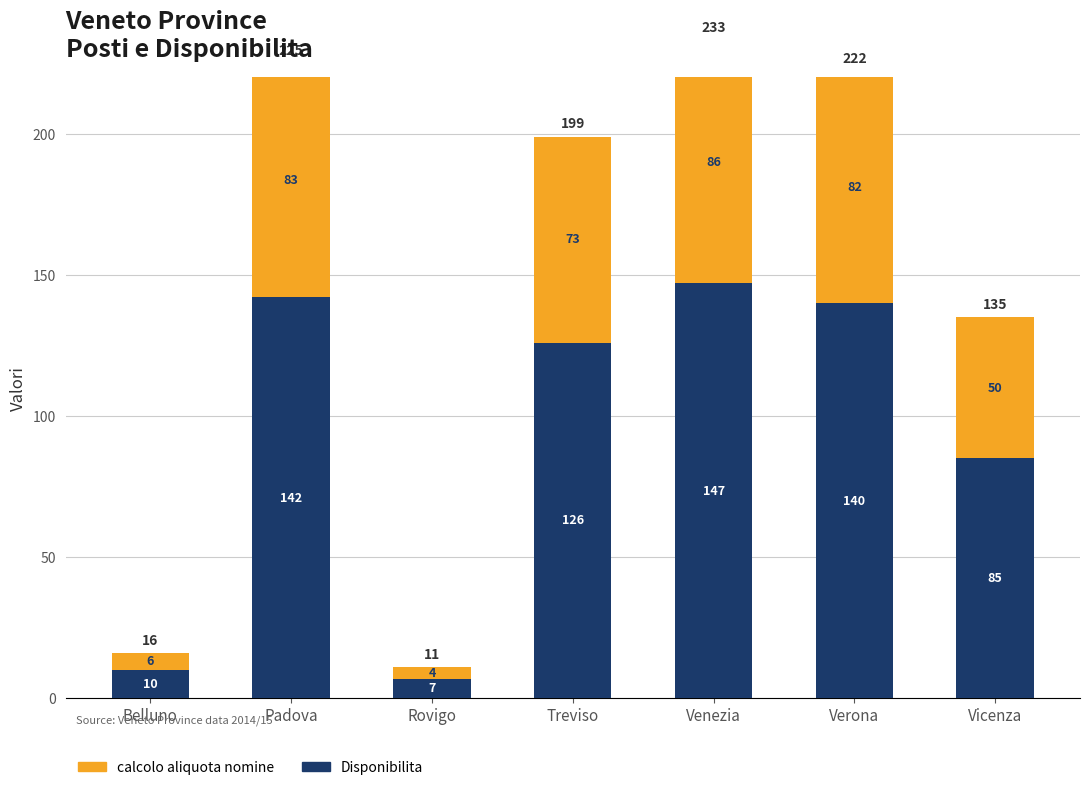

What are all the series names shown in the legend?

Disponibilita, calcolo aliquota nomine